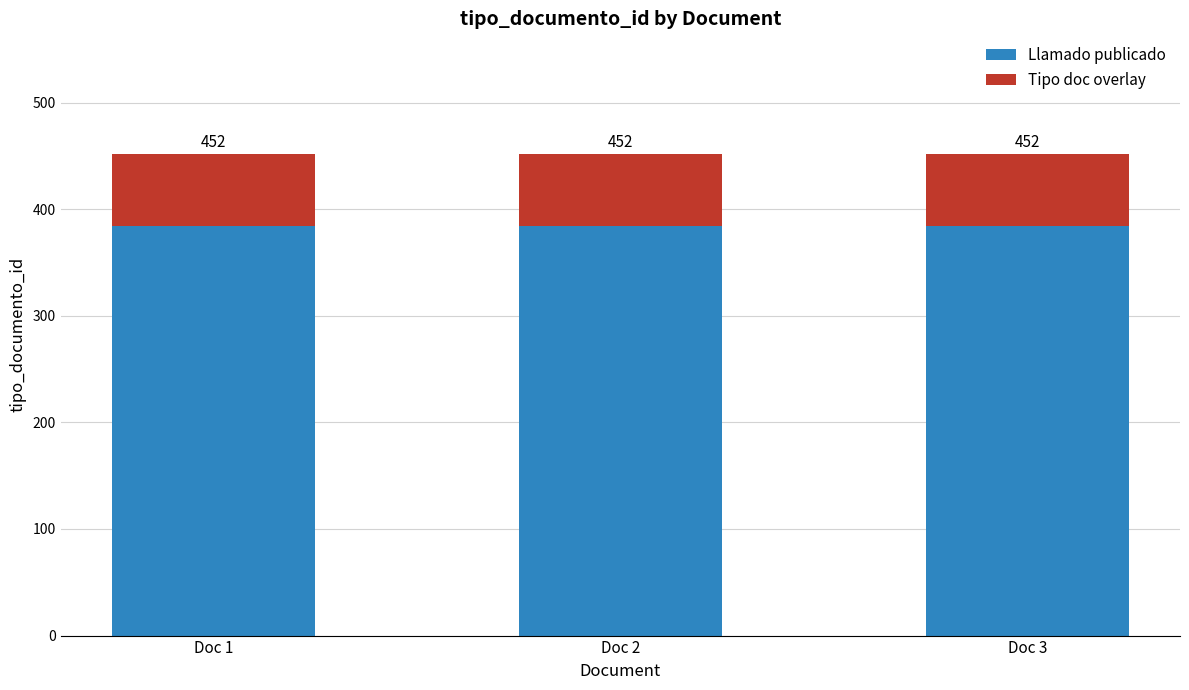

What is the value of the Llamado publicado bar at the 3rd from the left?

384.2